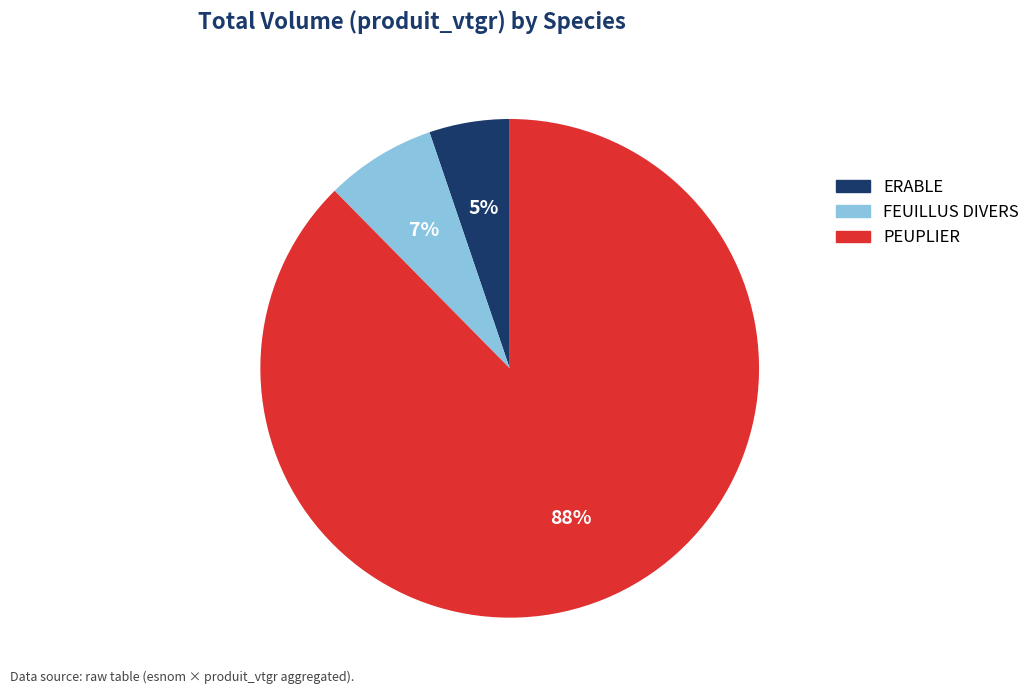

To the nearest percent, what is the combined percentage of ERABLE and FEUILLUS DIVERS?

12%